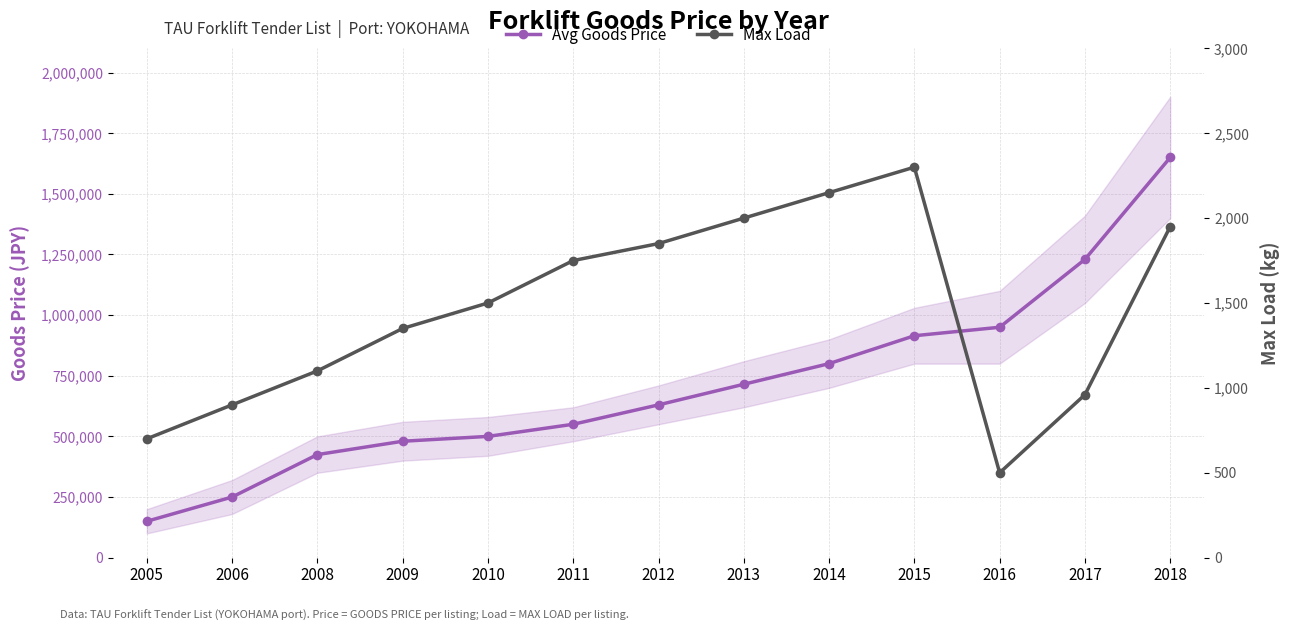

At which category does the chart reach its peak across all series?

2018